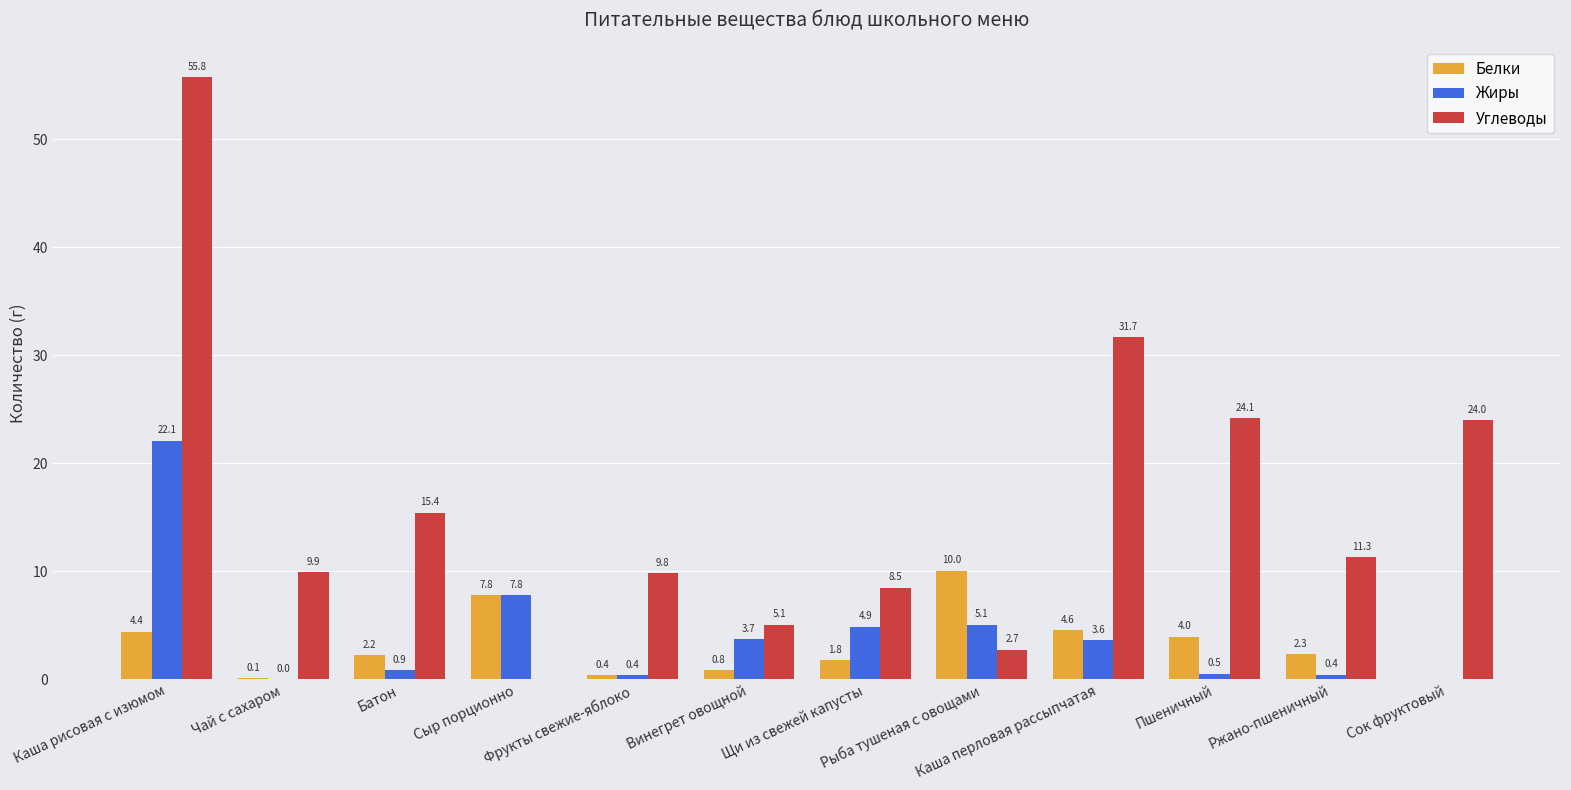

The Углеводы series shows 0.9 at Рыба тушеная с овощами. True or false?

False